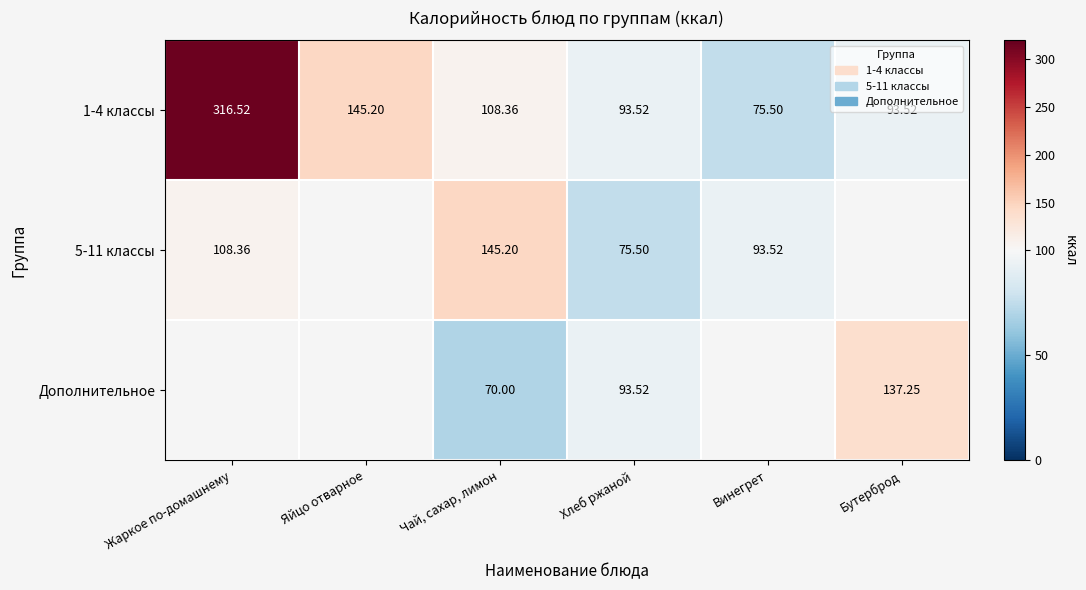

True or false: 1-4 классы has a value of 57.4 at Хлеб ржаной.

False